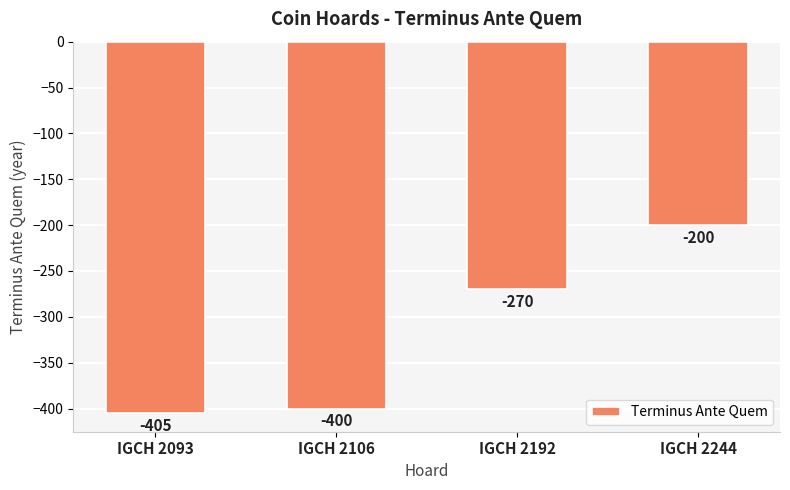

Which has a higher value, IGCH 2106 or IGCH 2244?

IGCH 2244